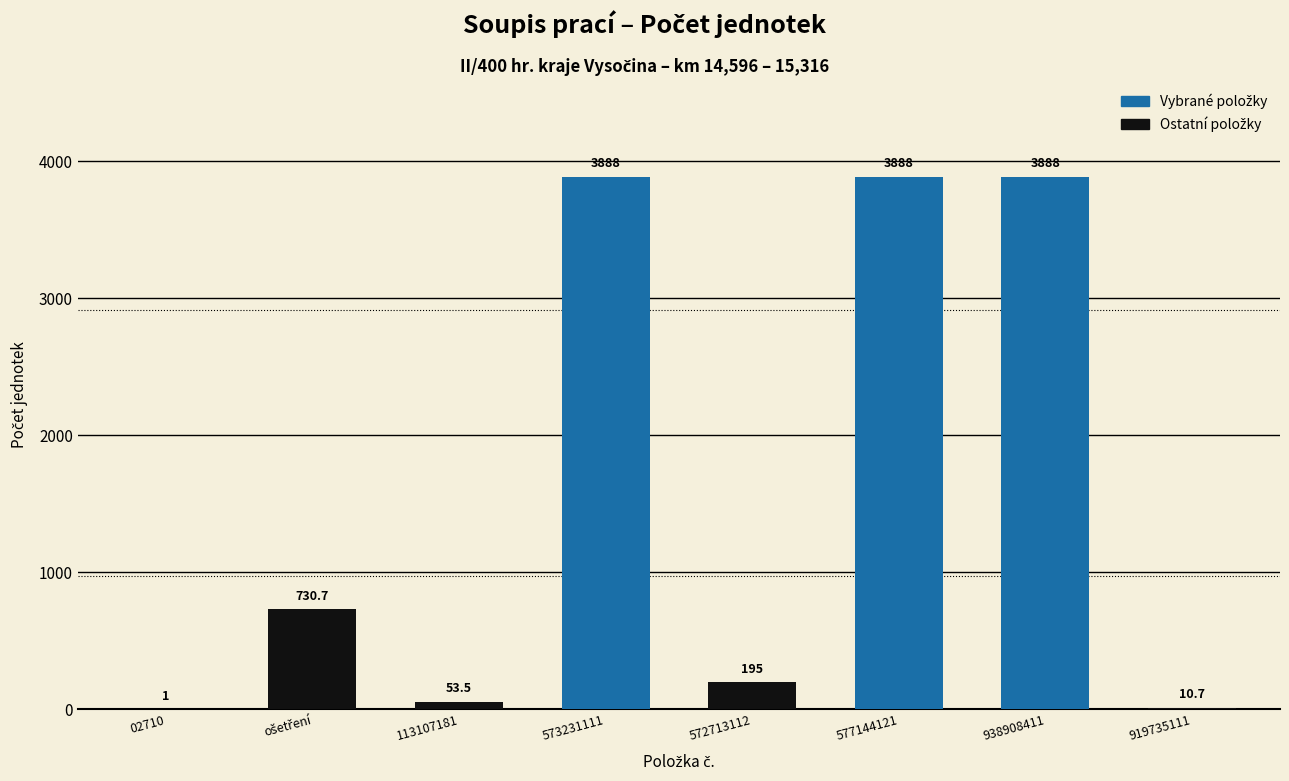

Approximately how many times larger is the value at 573231111 compared to 938908411?

1.0